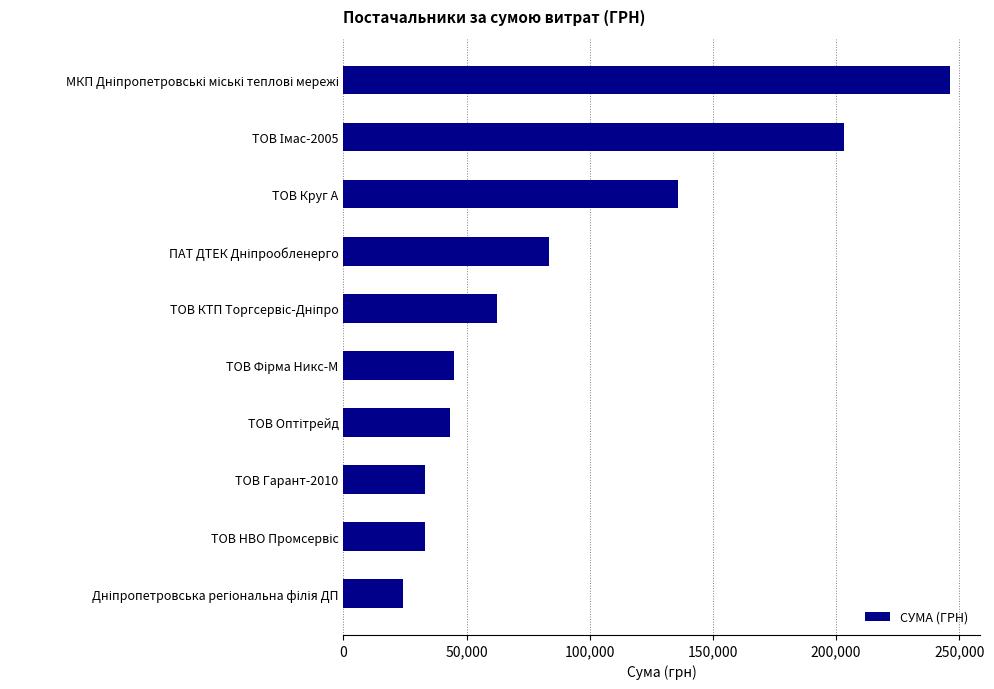

What is the maximum value shown in the chart?

246082.8